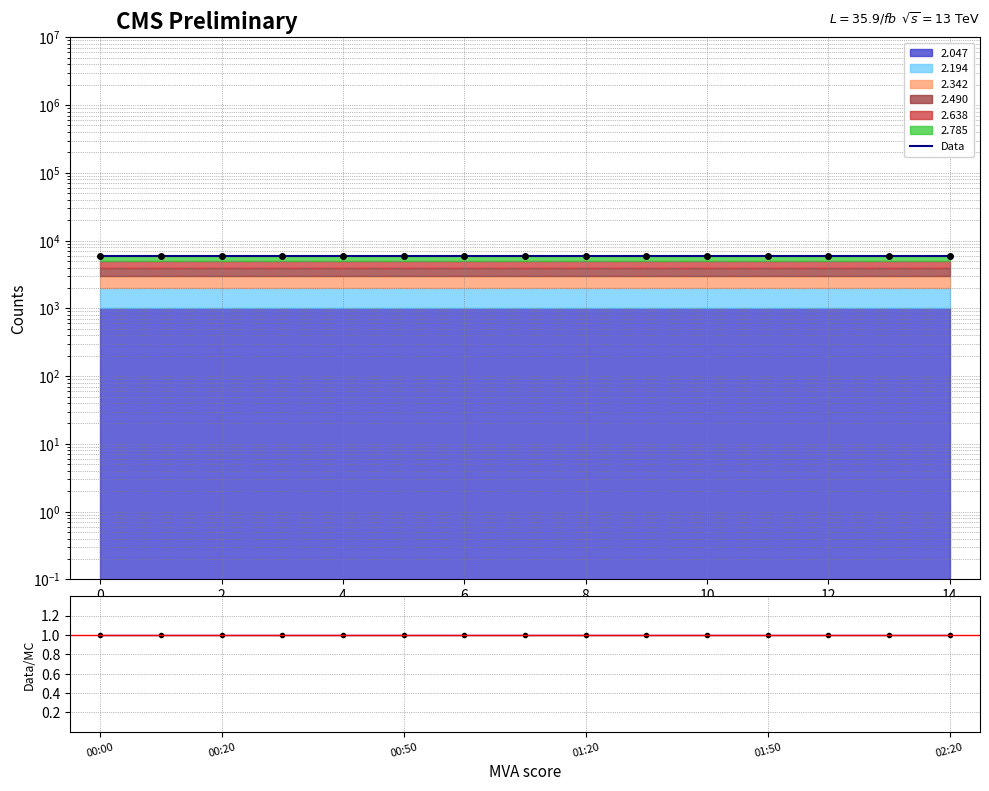

Is the value of Data at 0 greater than the value of Data/MC at 2?

Yes